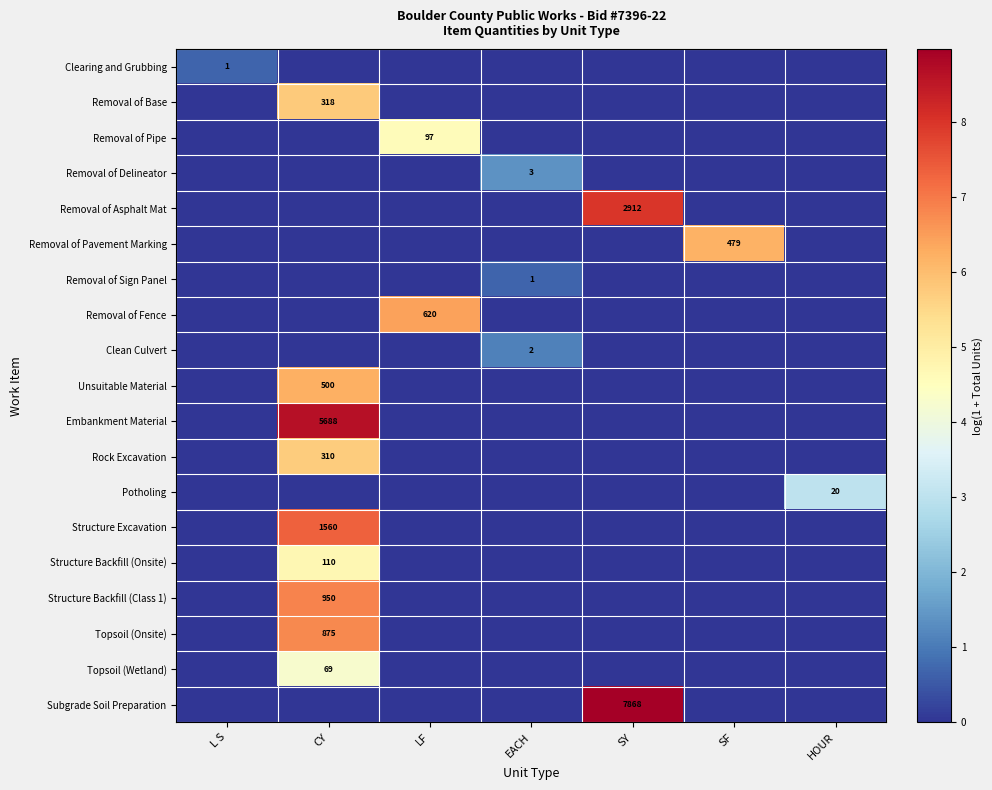

Is it true that Removal of Asphalt Mat equals 2912 at SY?

True